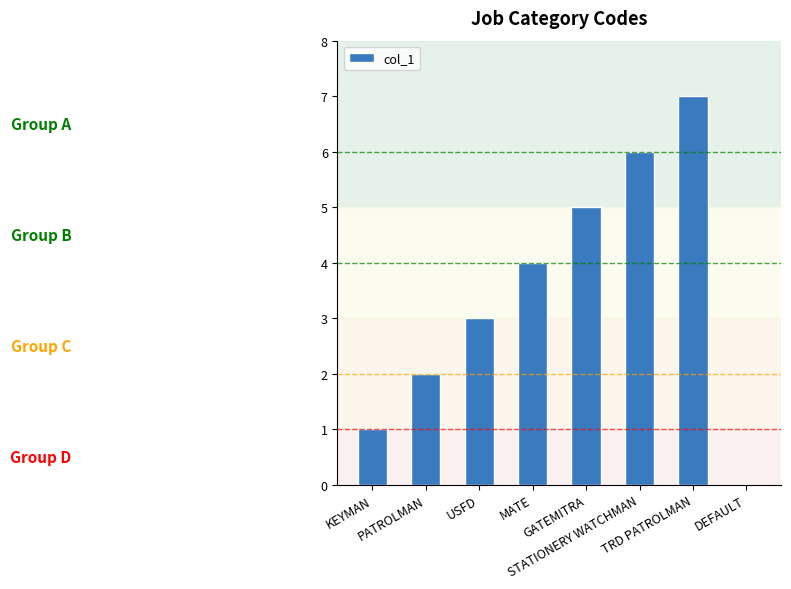

What is the sum of all values?

28